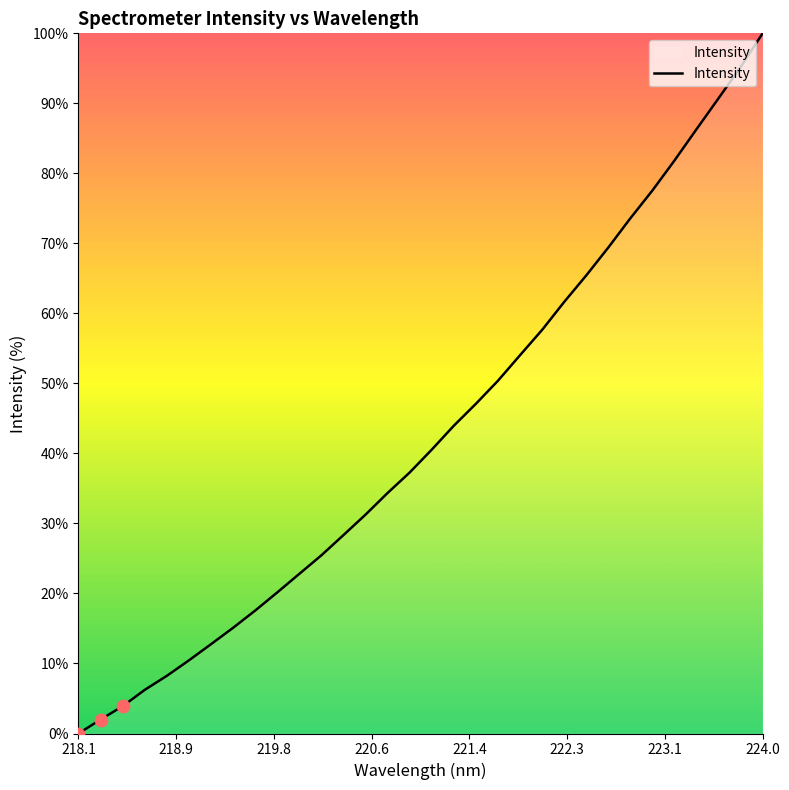

How many lines are shown in the chart?

1